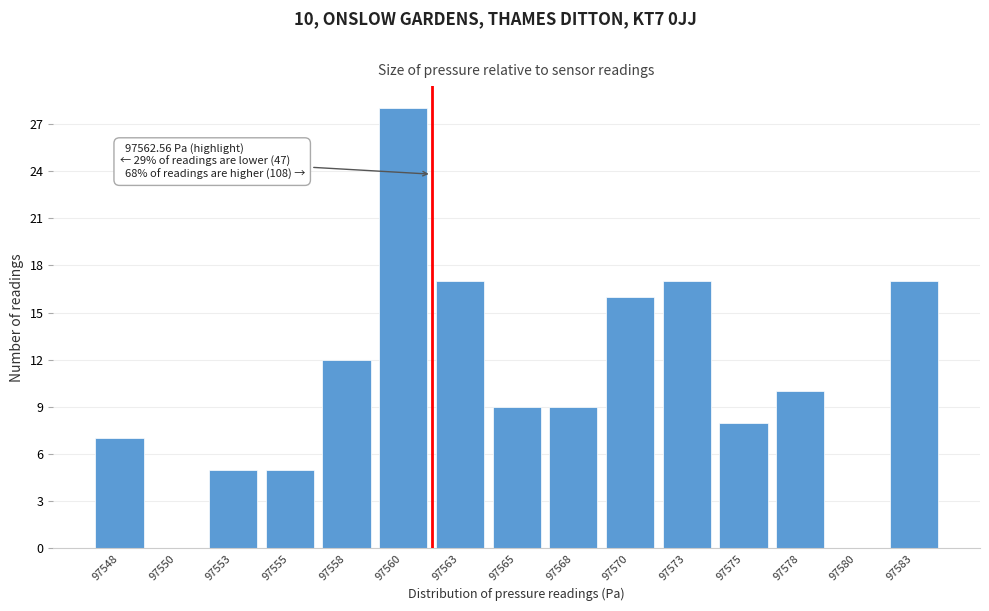

Reading right to left, list all the values displayed in this chart.

97583=17	97580=0	97578=10	97575=8	97573=17	97570=16	97568=9	97565=9	97563=17	97560=28	97558=12	97555=5	97553=5	97550=0	97548=7